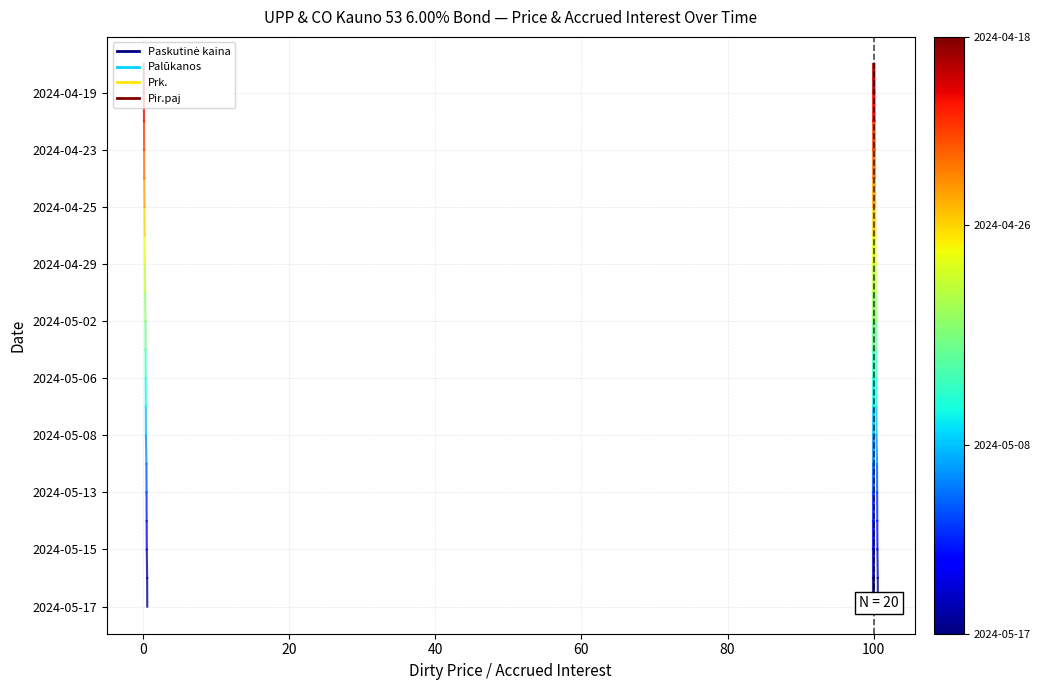

What is the sum of all Pir.paj values?

1